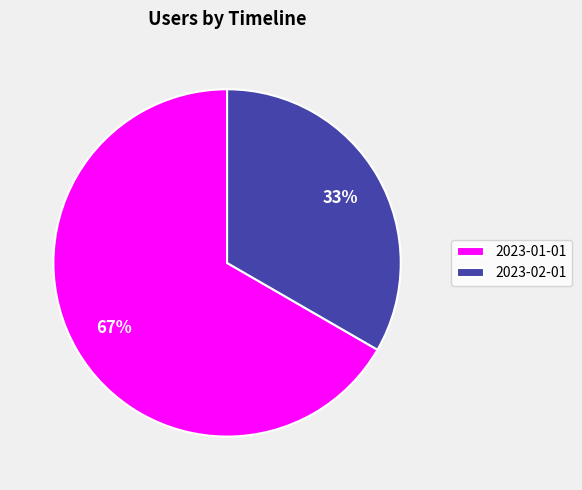

What is the ratio of the value at 2023-01-01 to the value at 2023-02-01?

2.0